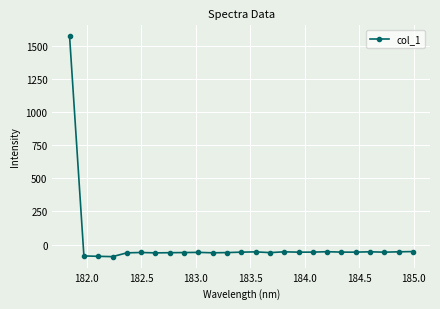

What is the sum of all values?

87.4